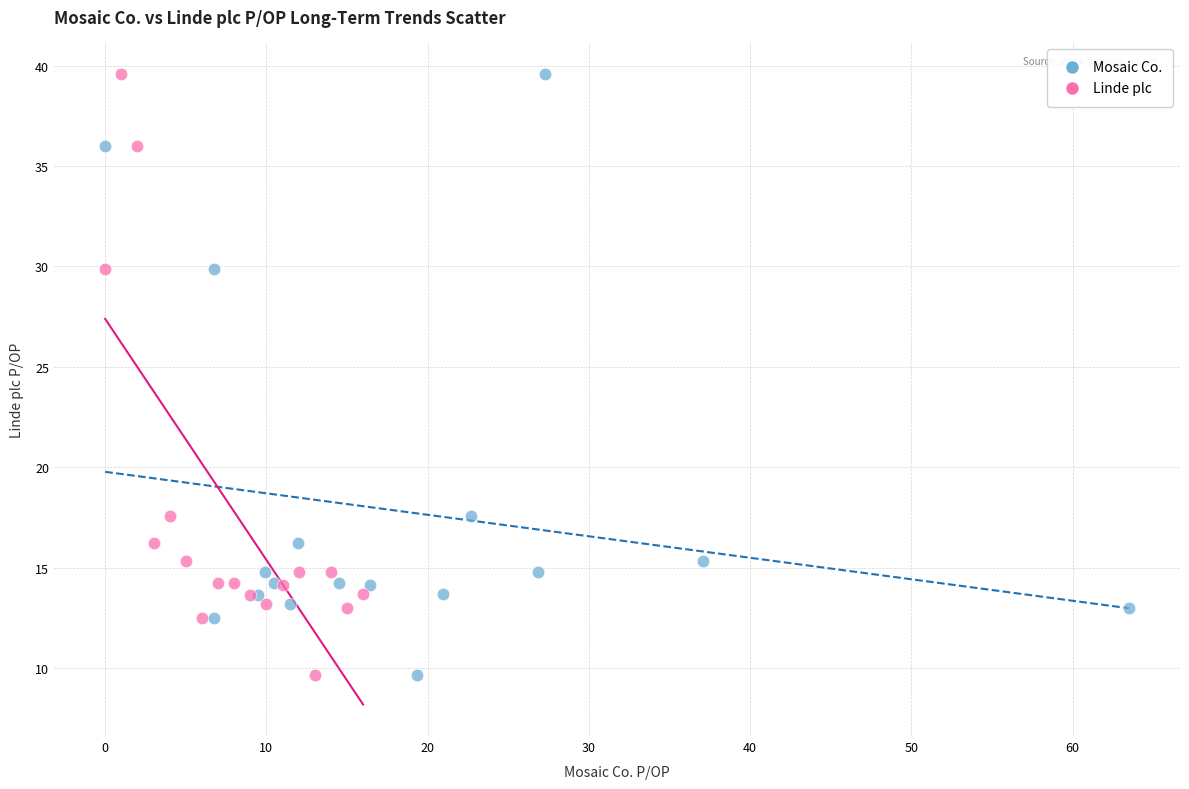

What are all the series names shown in the legend?

Mosaic Co., Linde plc